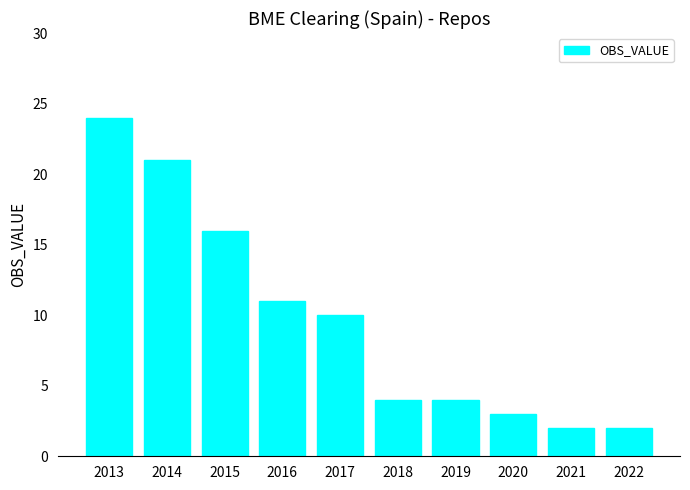

True or false: the data shows 2 at 2021.

True